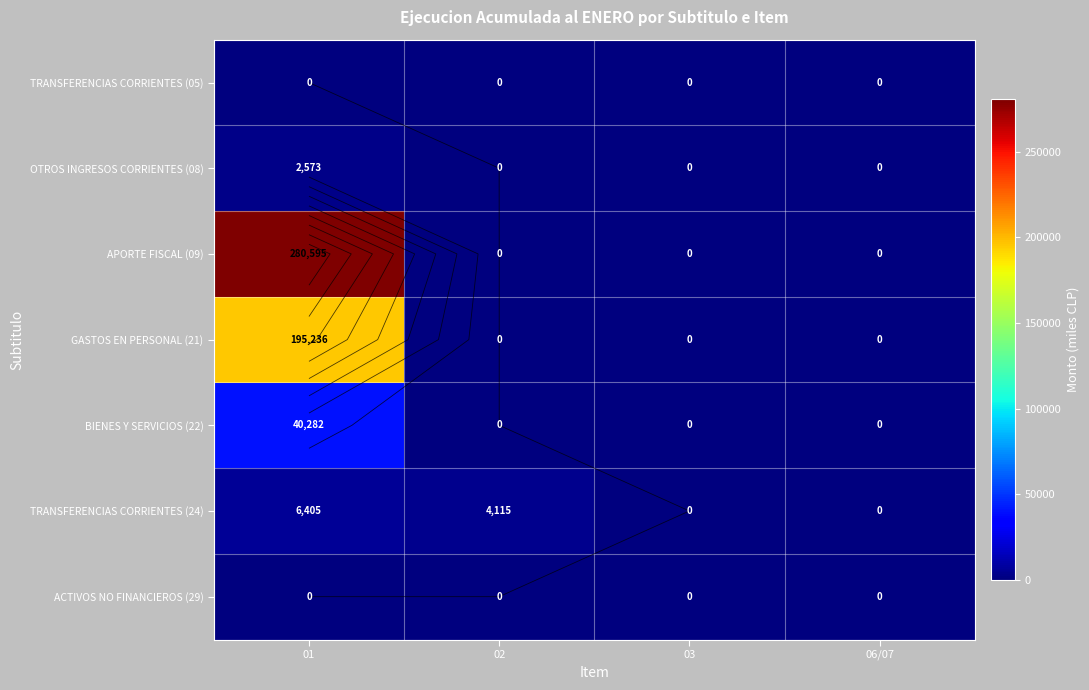

Which category has the highest value in the GASTOS EN PERSONAL (21) series?

01